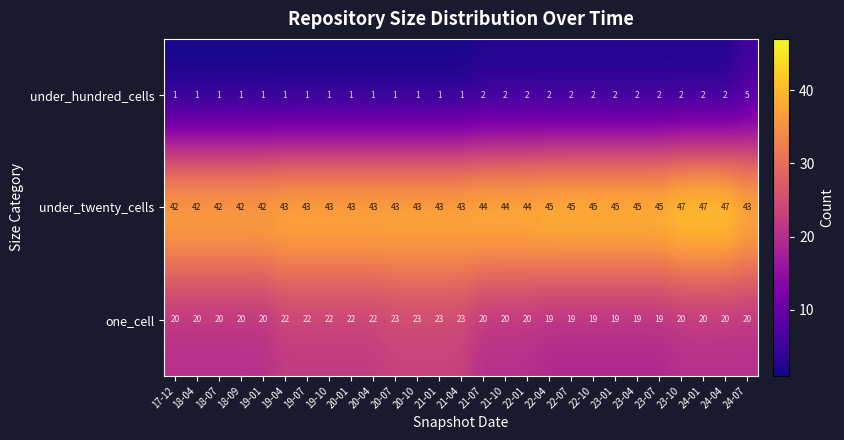

What is the total value across all series at 19-10?

66